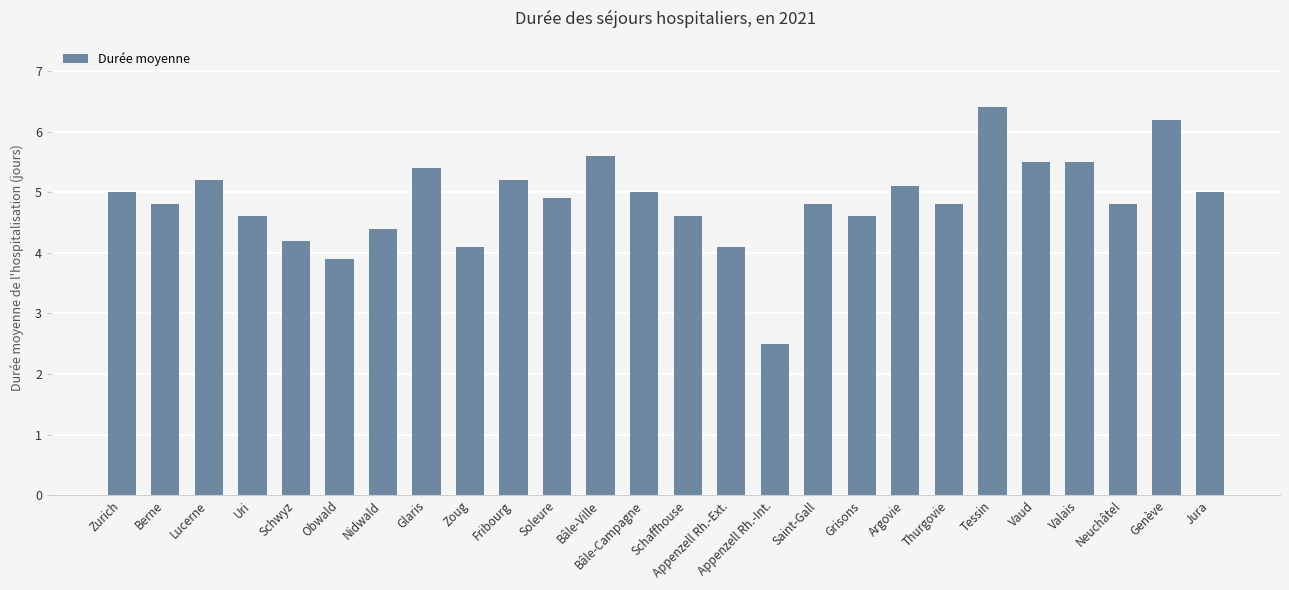

What is the change in value from Appenzell Rh.-Ext. to Valais?

+1.4